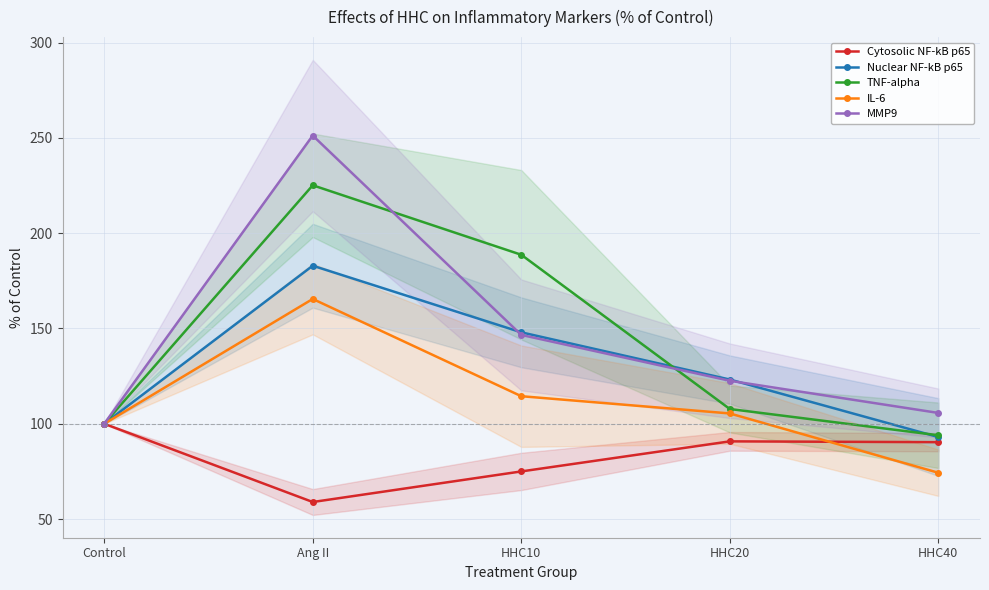

The Cytosolic NF-kB p65 series shows 58.9 at Ang II. True or false?

True